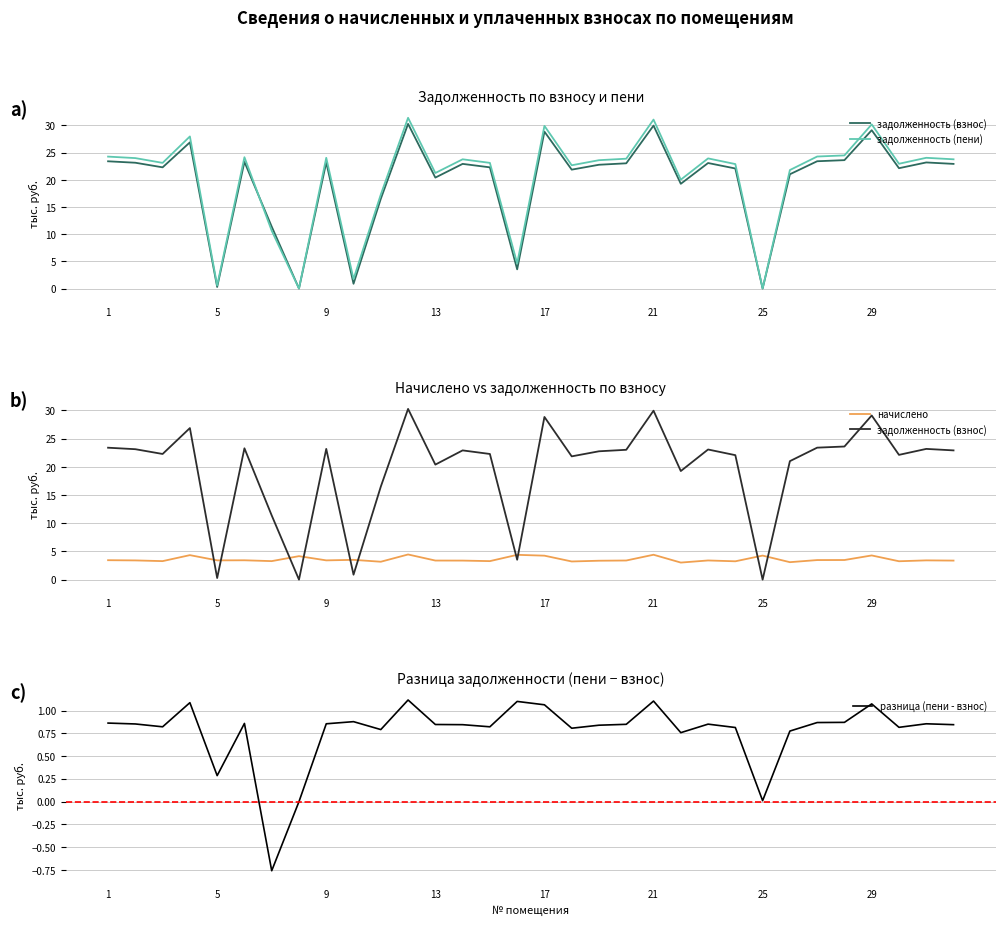

What is the difference between the second highest and second lowest values in the задолженность (пени) series?

31.1